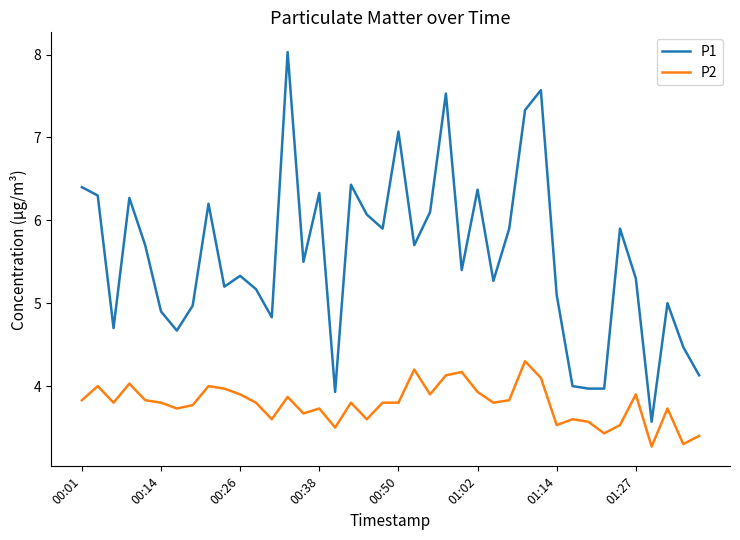

Which series has the largest total across all categories?

P1